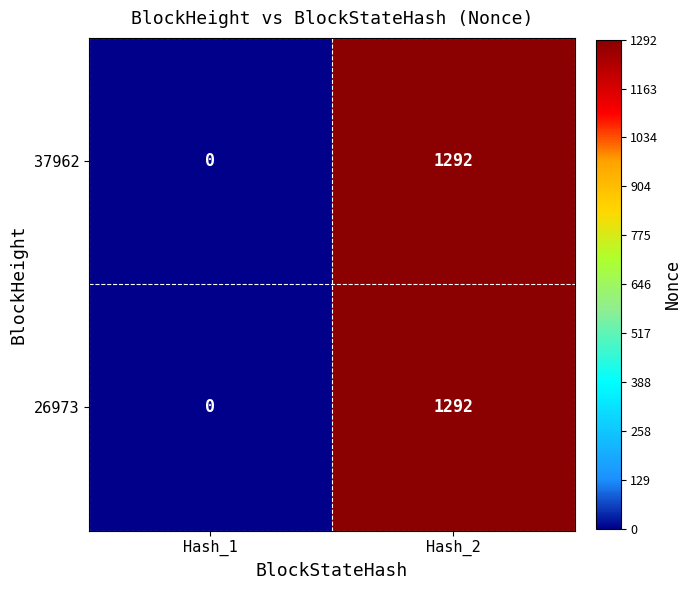

At which category is the sum across all series the highest?

Hash_2